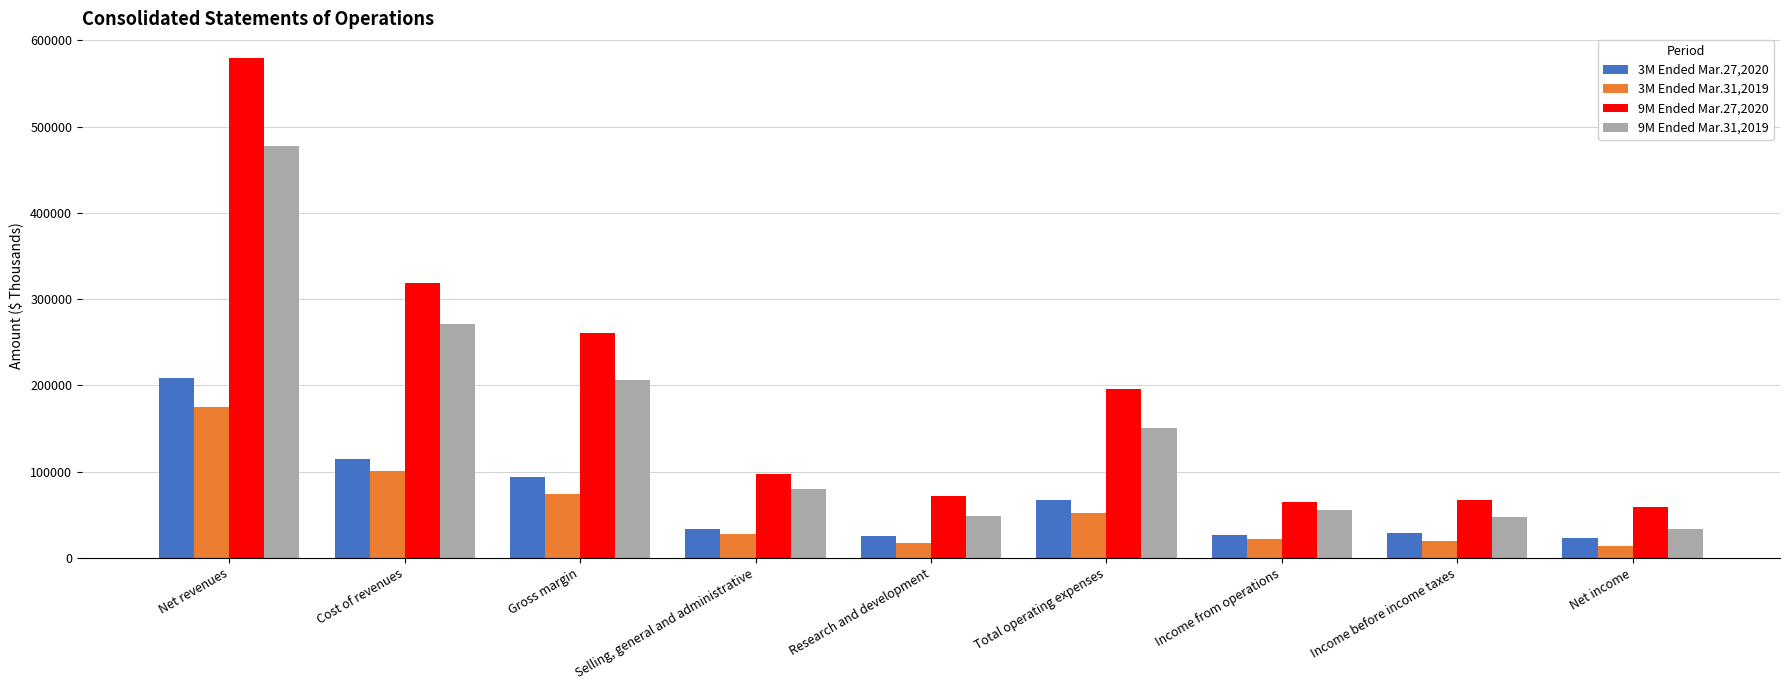

Where is 3M Ended Mar.31,2019 nearest to the value 94372?

Cost of revenues